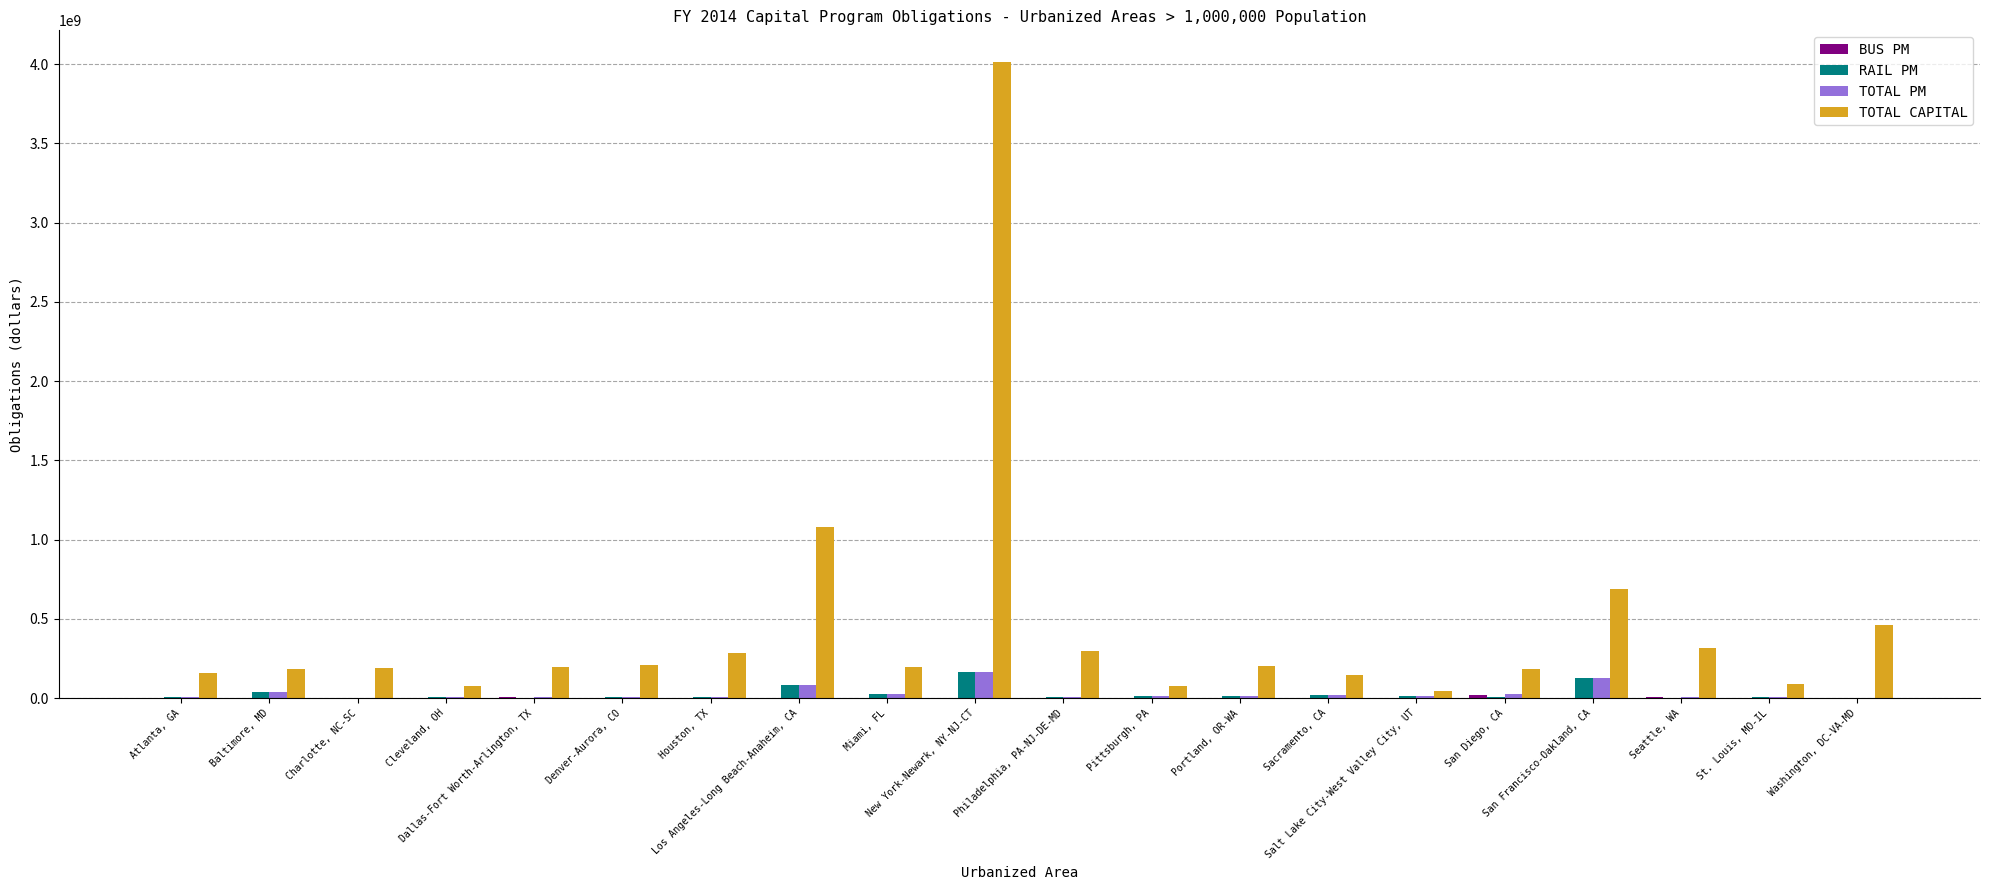

At which label does TOTAL PM reach its peak?

New York-Newark, NY-NJ-CT